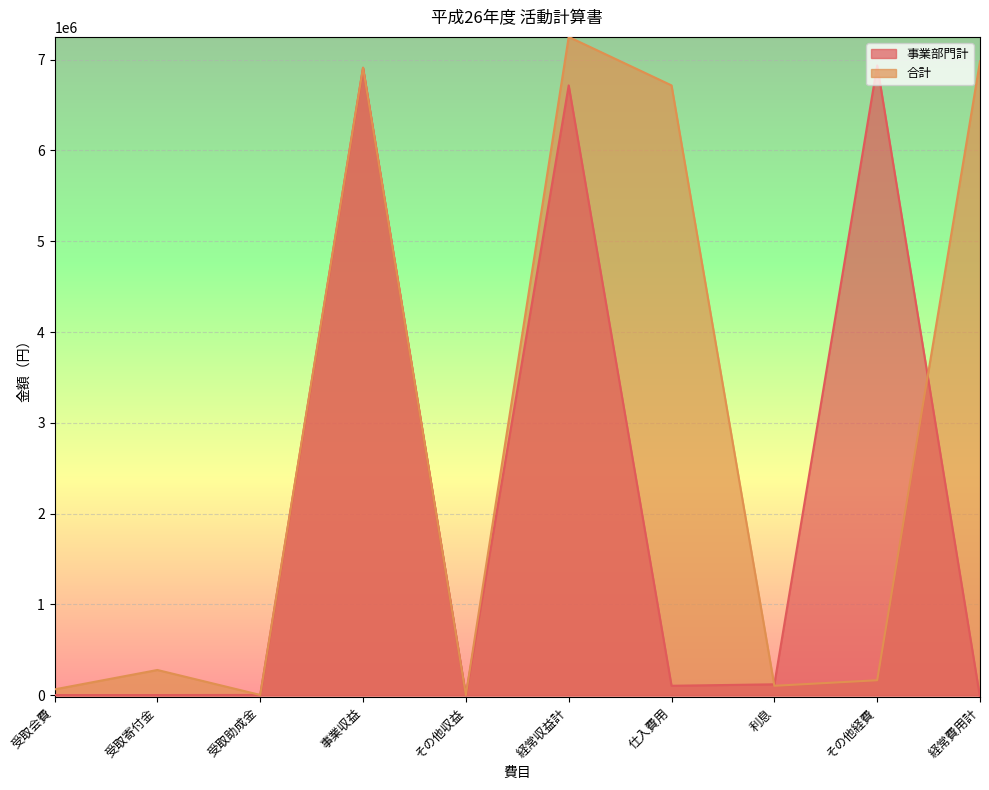

How many data points in 合計 are less than 276146?

5